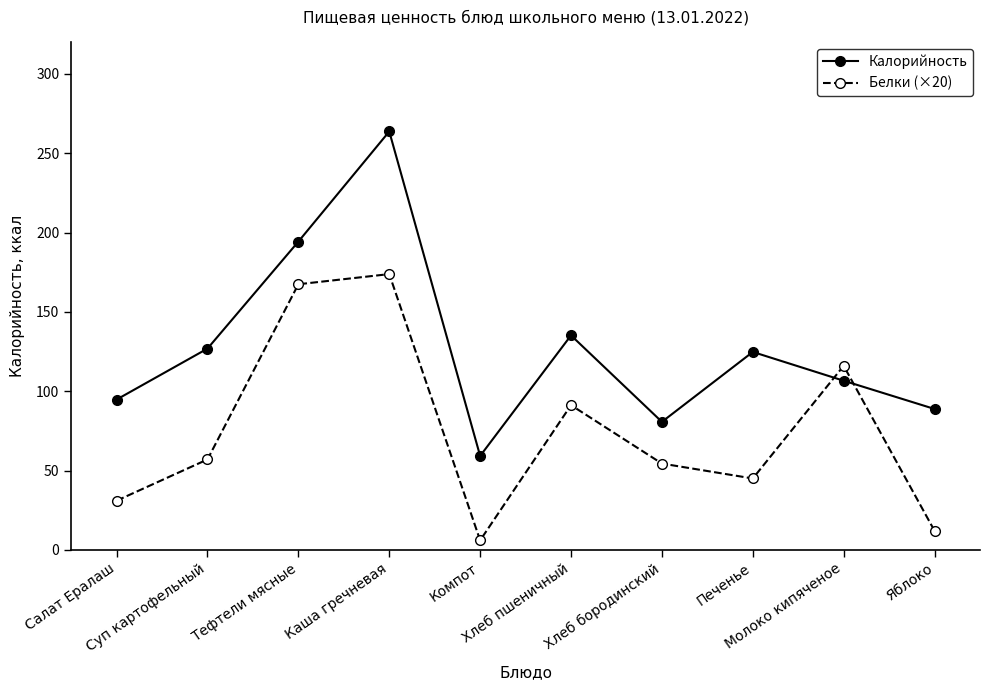

What is the sum of the Белки (×20) values at Хлеб бородинский and Яблоко?

66.4